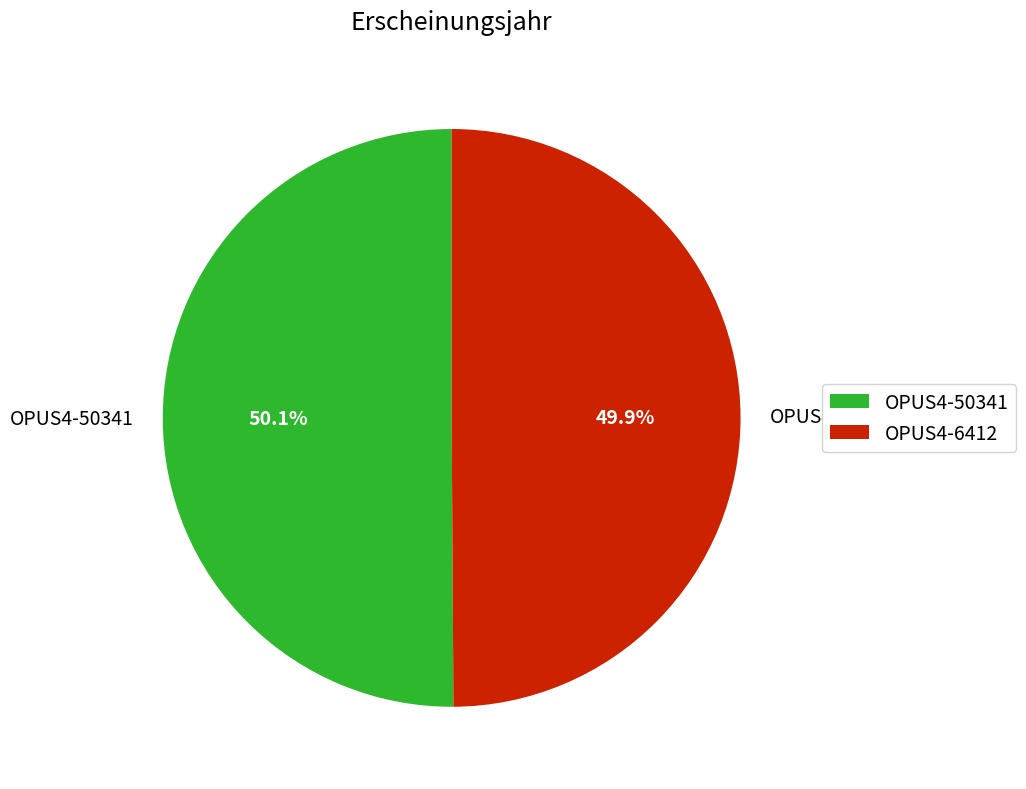

To the nearest percent, what portion does OPUS4-50341 represent?

50%